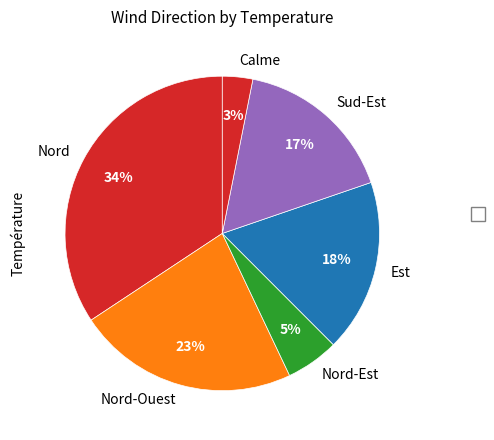

To the nearest percent, what is the combined percentage of Nord and Sud-Est?

51%